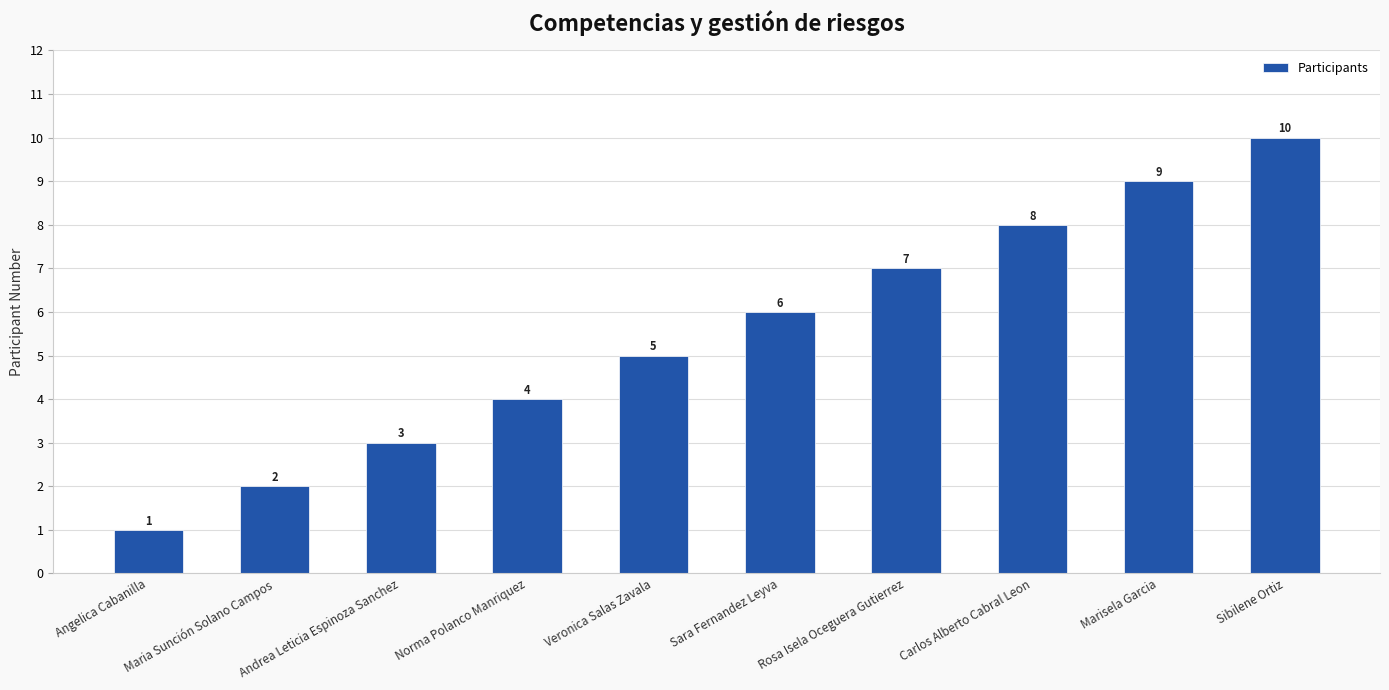

What is the ratio of the value at Sara Fernandez Leyva to the value at Maria Sunción Solano Campos?

3.0